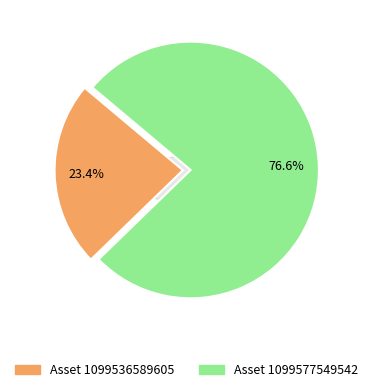

To the nearest percent, what is the difference between the largest and smallest slice percentages?

53%